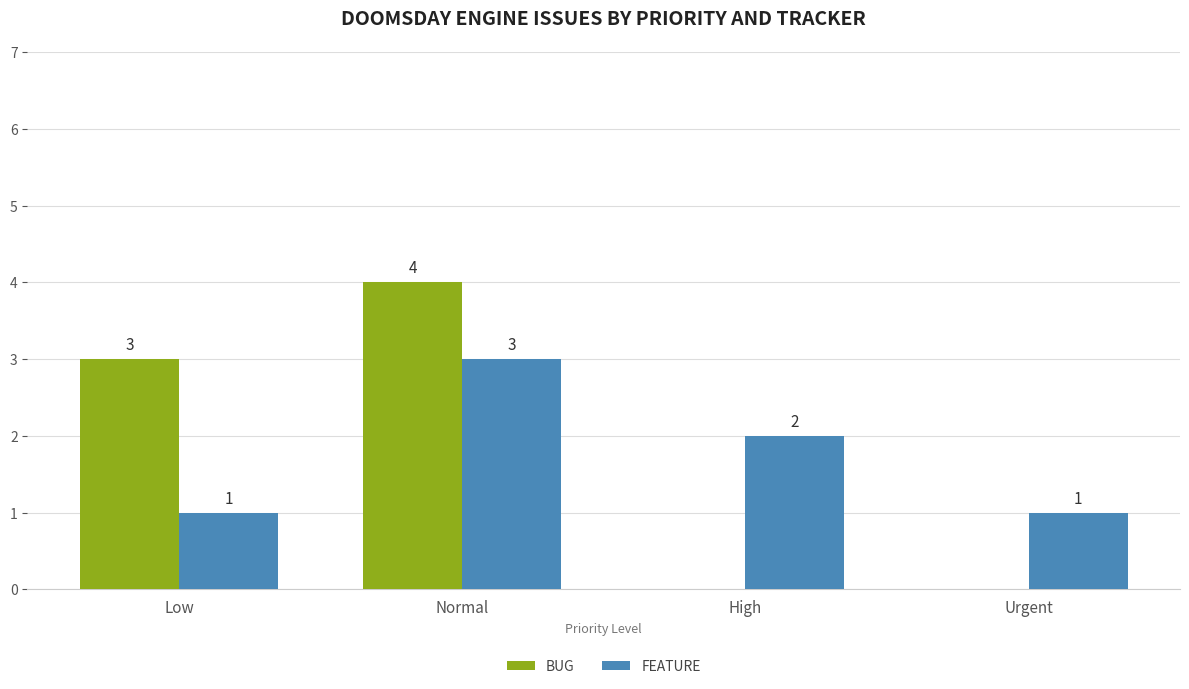

Which category has the highest value across all series?

Normal